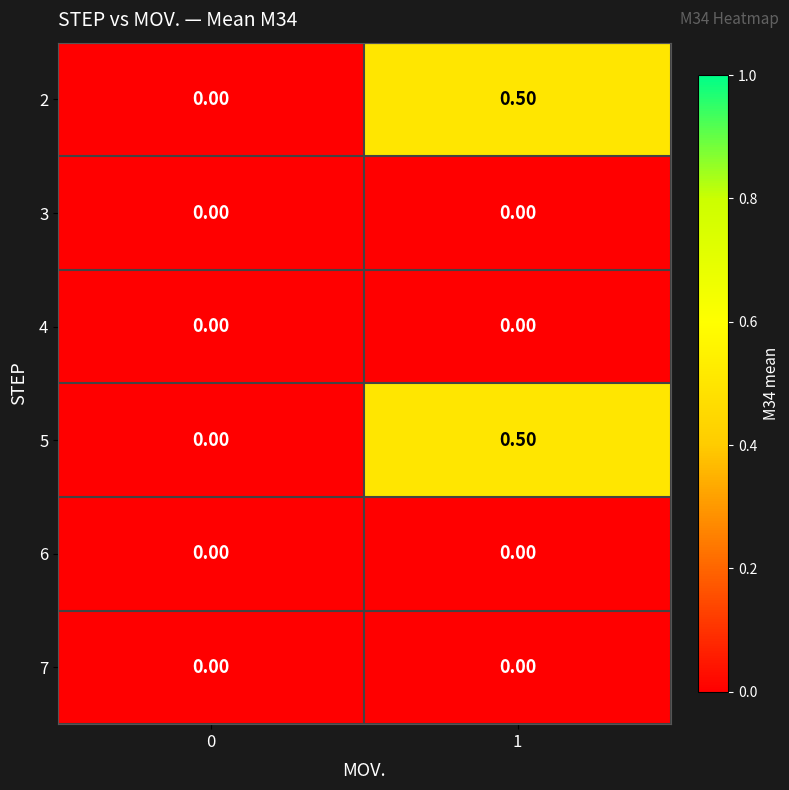

List the labels in order of 5 value, largest first.

1, 0